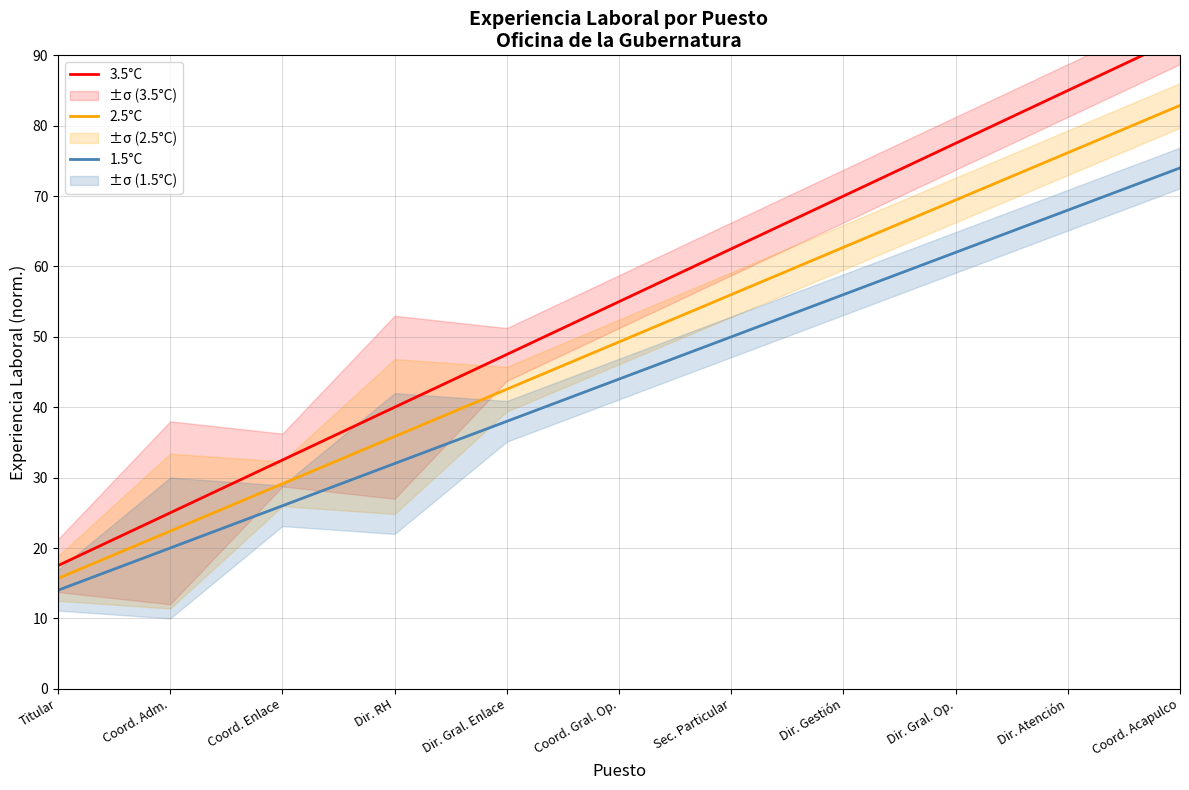

Reading left to right, extract all data points from this chart.

3.5°C: Titular=17.5	Coord. Adm.=25.0	Coord. Enlace=32.5	Dir. RH=40.0	Dir. Gral. Enlace=47.5	Coord. Gral. Op.=55.0	Sec. Particular=62.5	Dir. Gestión=70.0	Dir. Gral. Op.=77.5	Dir. Atención=85.0	Coord. Acapulco=92.5
2.5°C: Titular=15.7	Coord. Adm.=22.4	Coord. Enlace=29.1	Dir. RH=35.8	Dir. Gral. Enlace=42.6	Coord. Gral. Op.=49.3	Sec. Particular=56.0	Dir. Gestión=62.7	Dir. Gral. Op.=69.4	Dir. Atención=76.2	Coord. Acapulco=82.9
1.5°C: Titular=14.0	Coord. Adm.=20.0	Coord. Enlace=26.0	Dir. RH=32.0	Dir. Gral. Enlace=38.0	Coord. Gral. Op.=44.0	Sec. Particular=50.0	Dir. Gestión=56.0	Dir. Gral. Op.=62.0	Dir. Atención=68.0	Coord. Acapulco=74.0